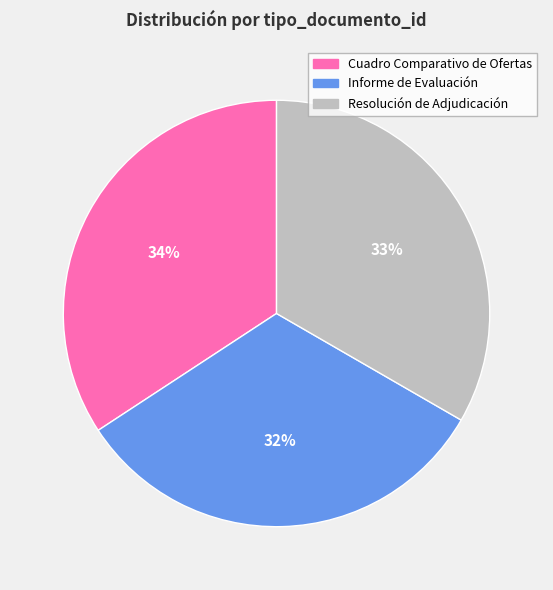

What percentage is the Resolución de Adjudicación slice, to the nearest percent?

33%